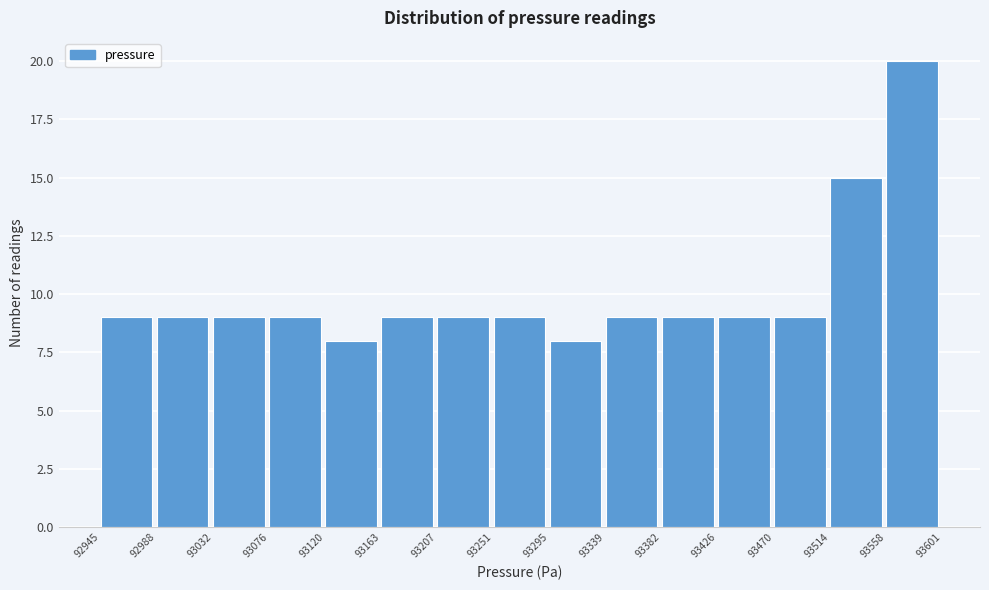

How tall is the bar that spans 93295 to 93339 on the x-axis? The values are not printed on the chart, so give them approximately, as read against the axis.

8